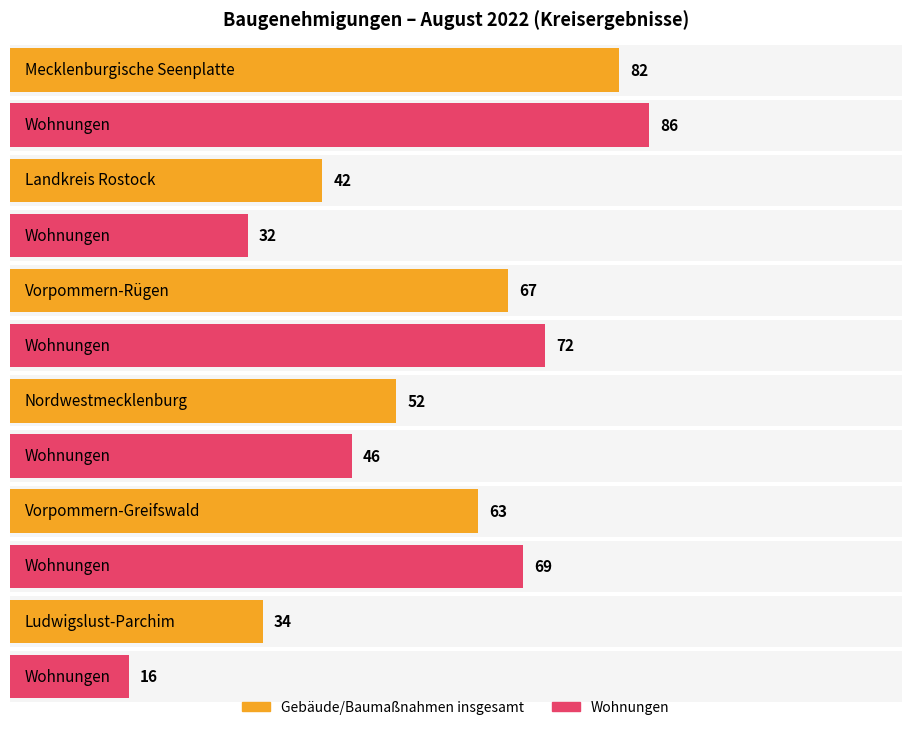

Rank the series by their average value, from lowest to highest.

Wohnungen, Gebäude/Baumaßnahmen insgesamt